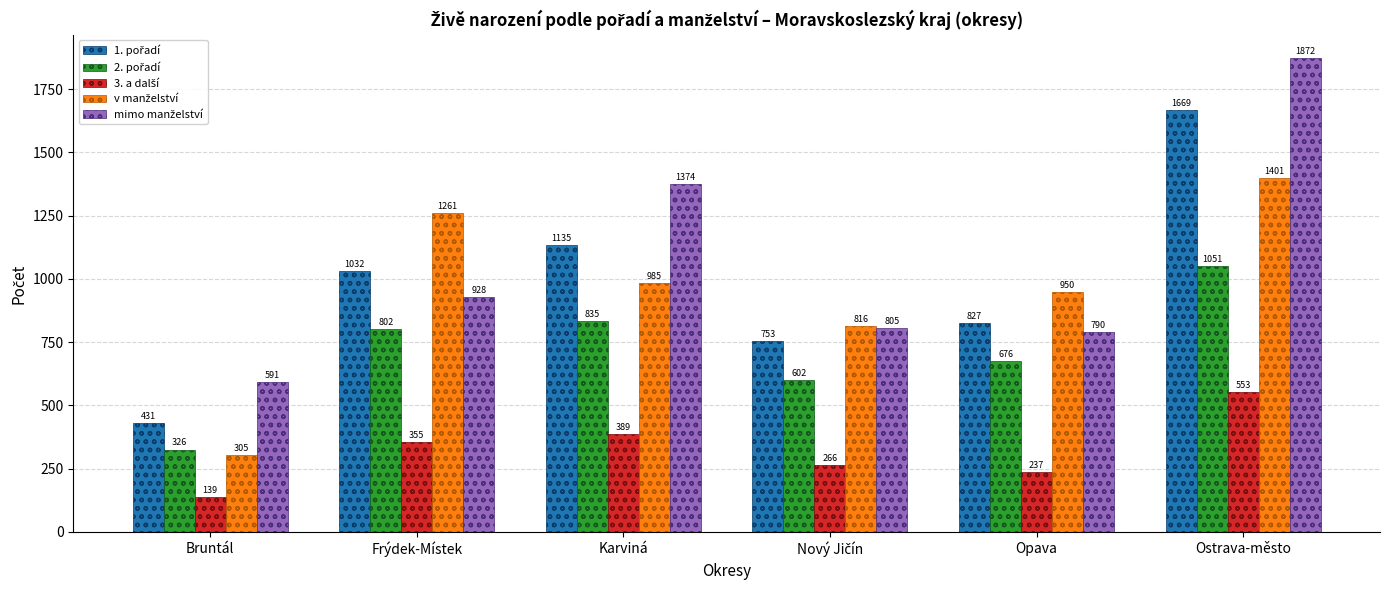

What is the spread (max minus min) of values at Frýdek-Místek?

906